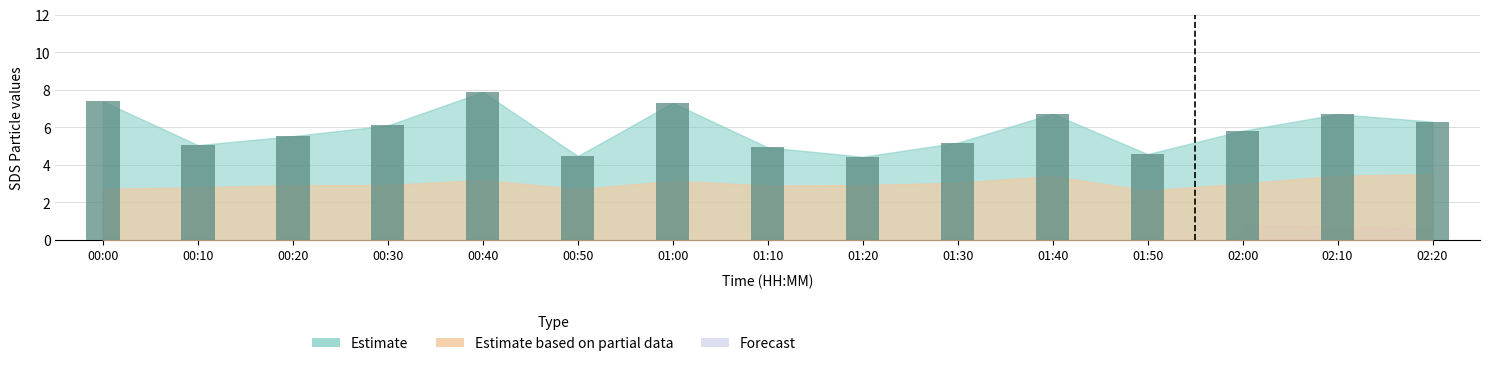

What is the value of the 1st bar from the left?

7.4